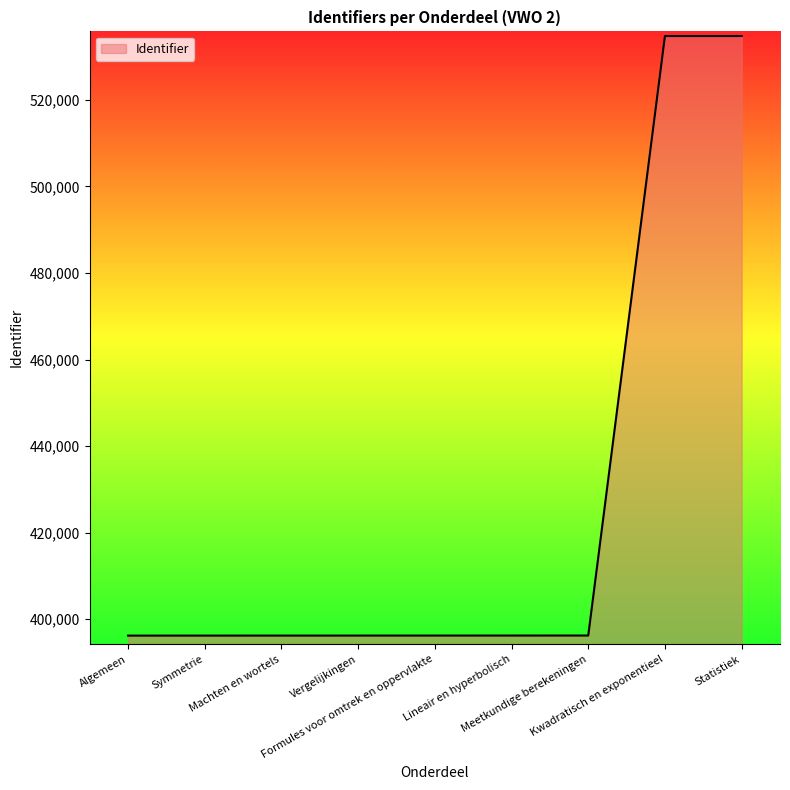

How many lines are shown in the chart?

1